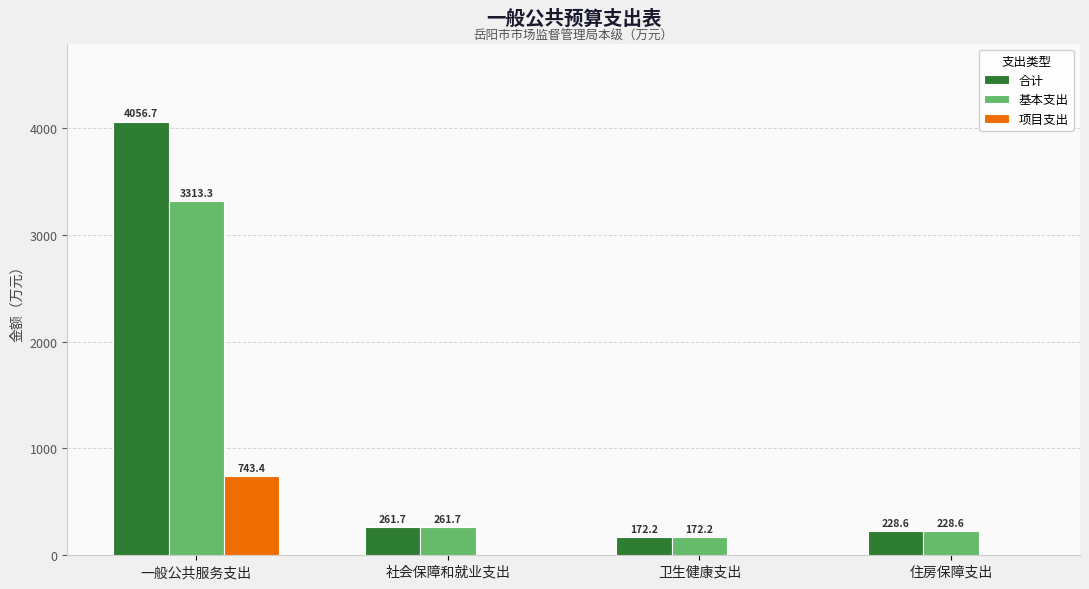

Reading right to left, transcribe all the data shown in this chart.

合计: 住房保障支出=228.6	卫生健康支出=172.2	社会保障和就业支出=261.7	一般公共服务支出=4056.7
基本支出: 住房保障支出=228.6	卫生健康支出=172.2	社会保障和就业支出=261.7	一般公共服务支出=3313.3
项目支出: 住房保障支出=0.0	卫生健康支出=0.0	社会保障和就业支出=0.0	一般公共服务支出=743.4